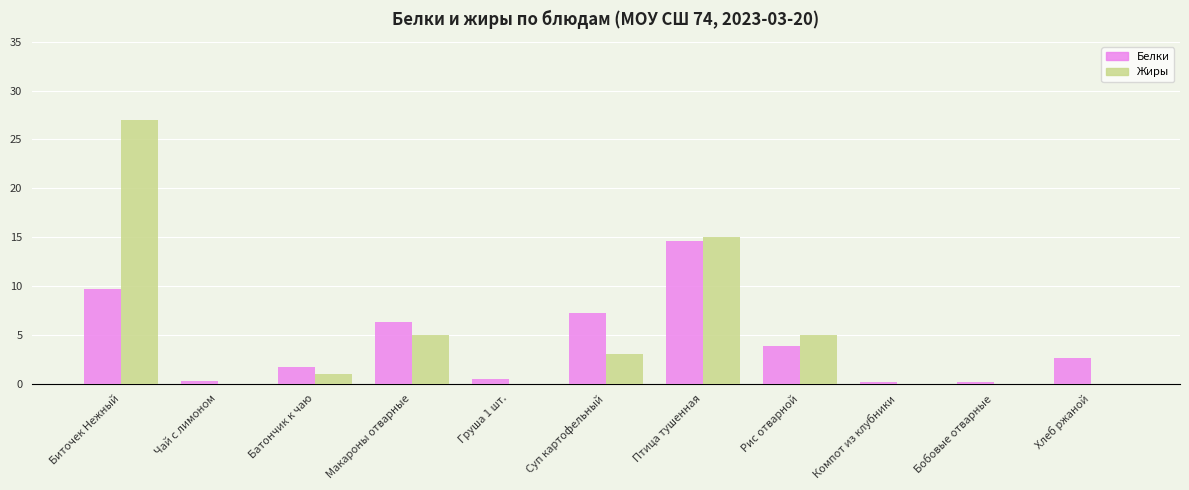

Which series has the largest total across all categories?

Жиры